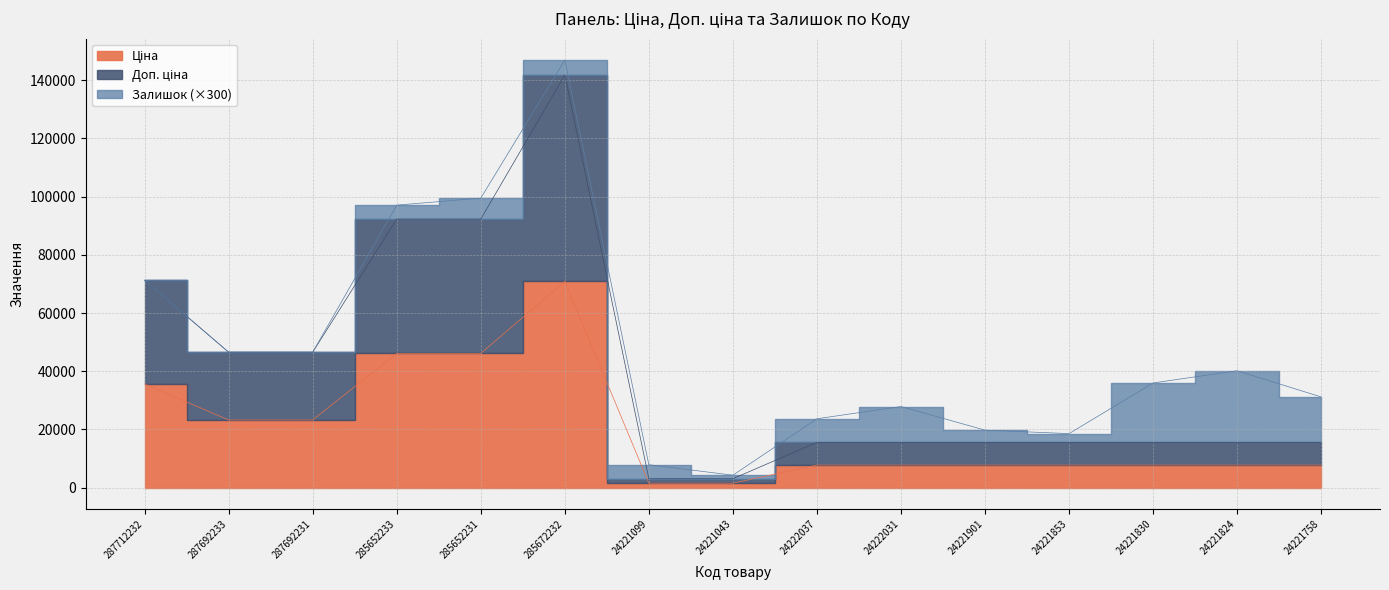

What is the maximum value shown in the chart?

141811.9